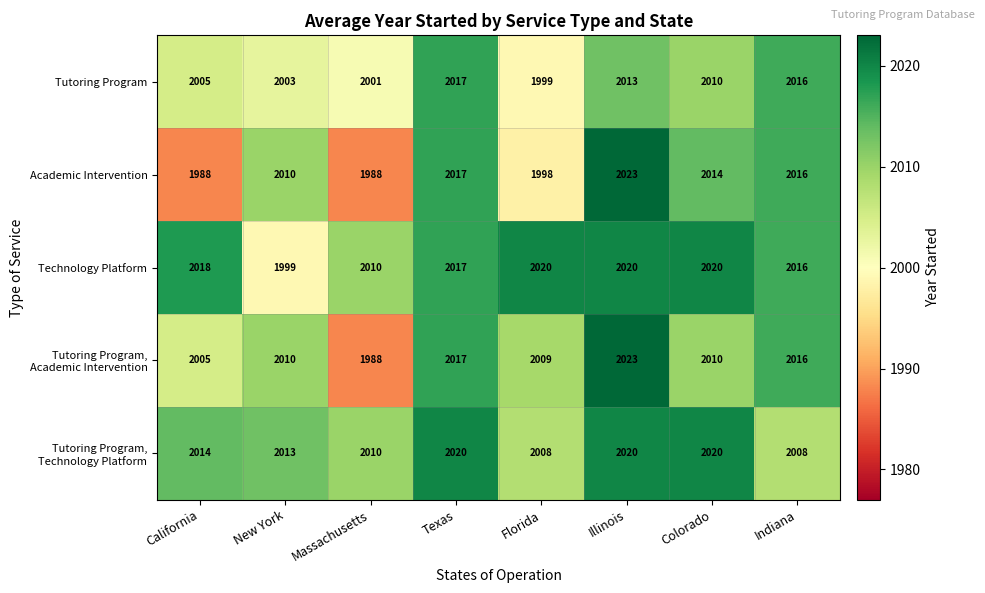

Which series changed the most between Massachusetts and Colorado?

Academic Intervention